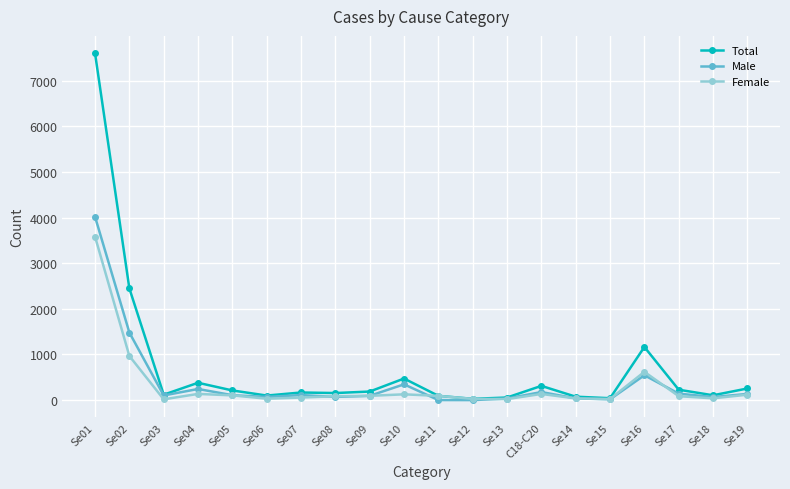

At how many categories does at least one series exceed 6287?

1